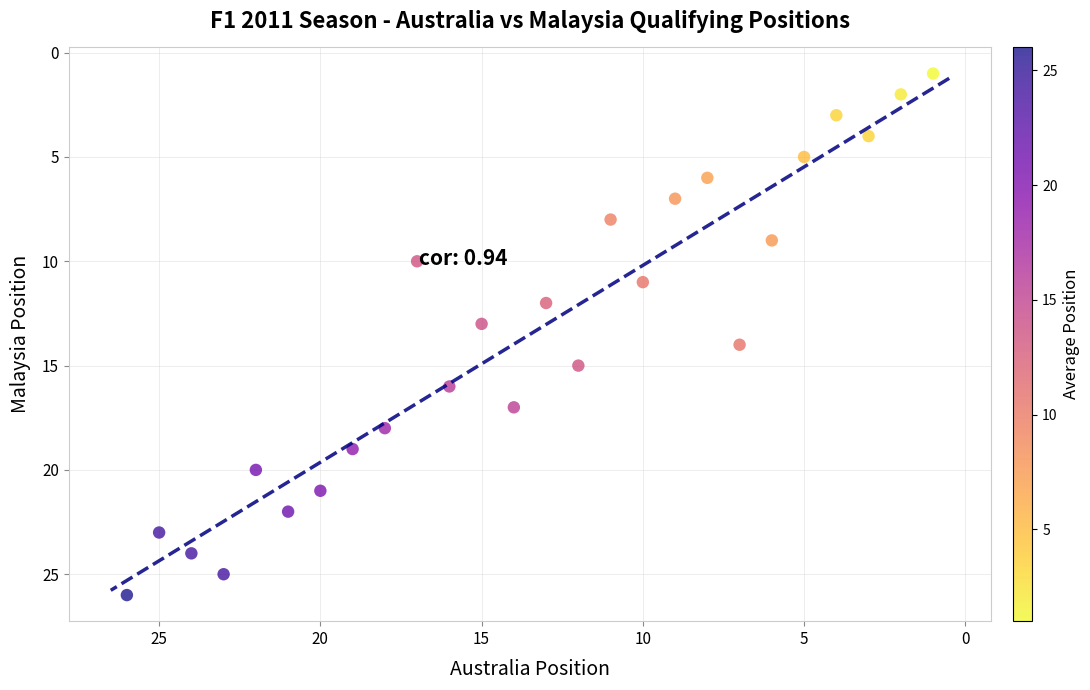

What is the range of X values (max minus min)?

25